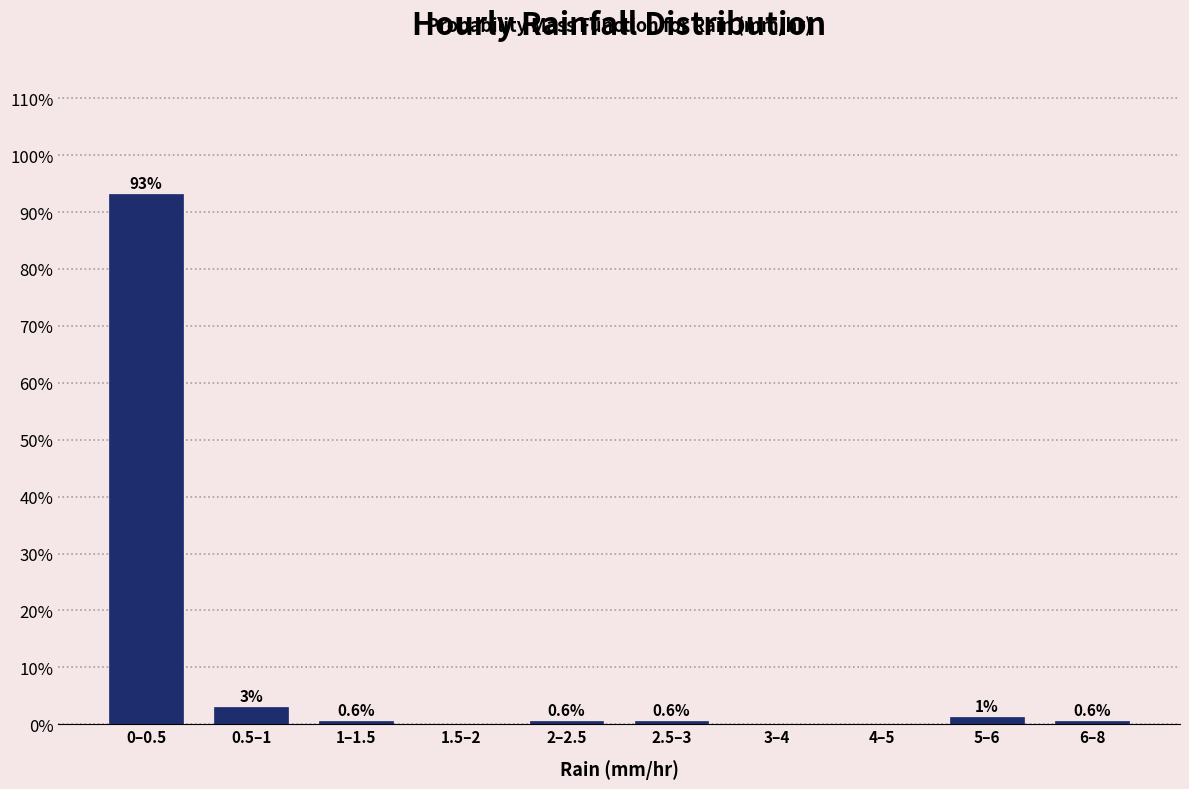

True or false: the data shows 0.0 at 4–5.

True